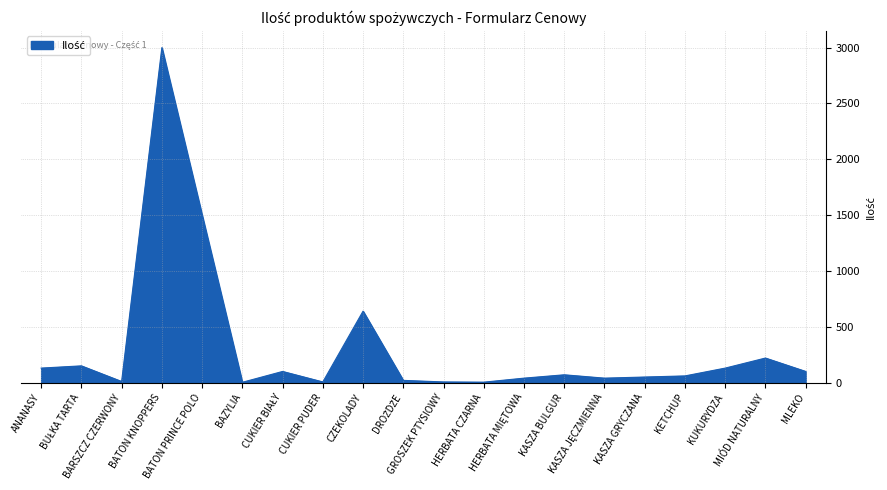

What is the difference between the maximum and second lowest values?

2996